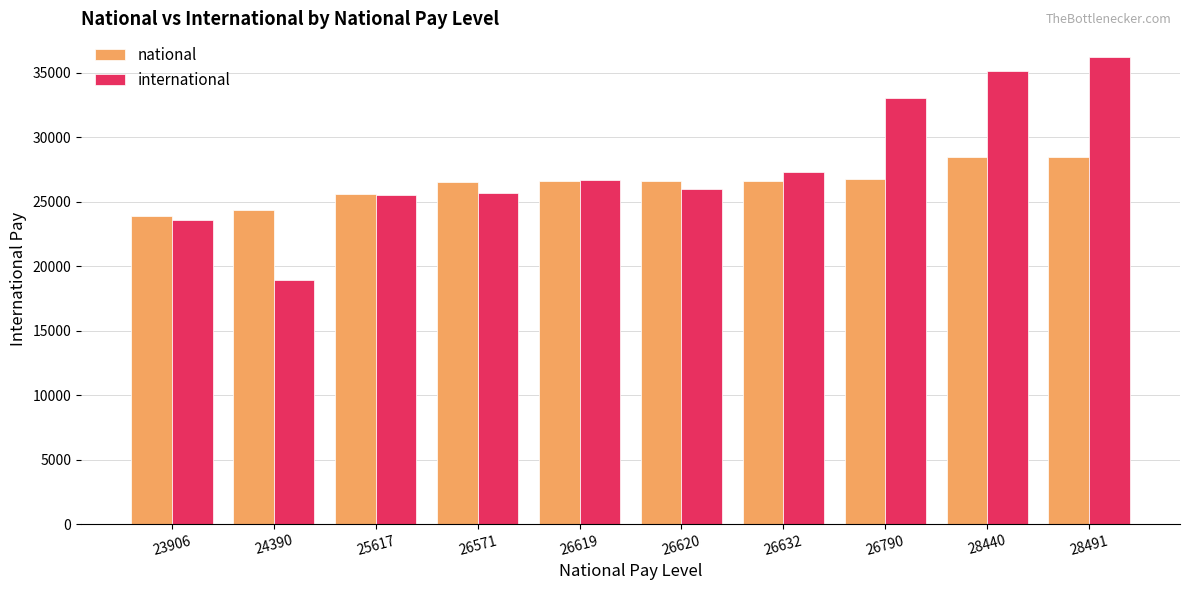

What is the minimum value shown in the chart?

18960